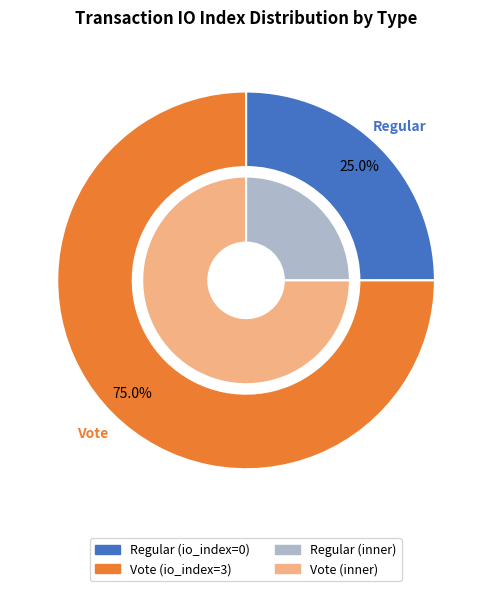

What is the smallest slice in the pie chart?

Regular